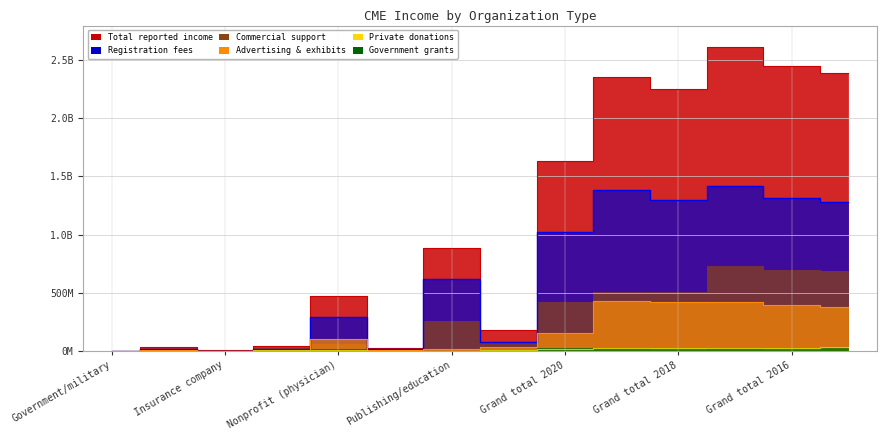

Which series has the widest spread of values?

Total reported income